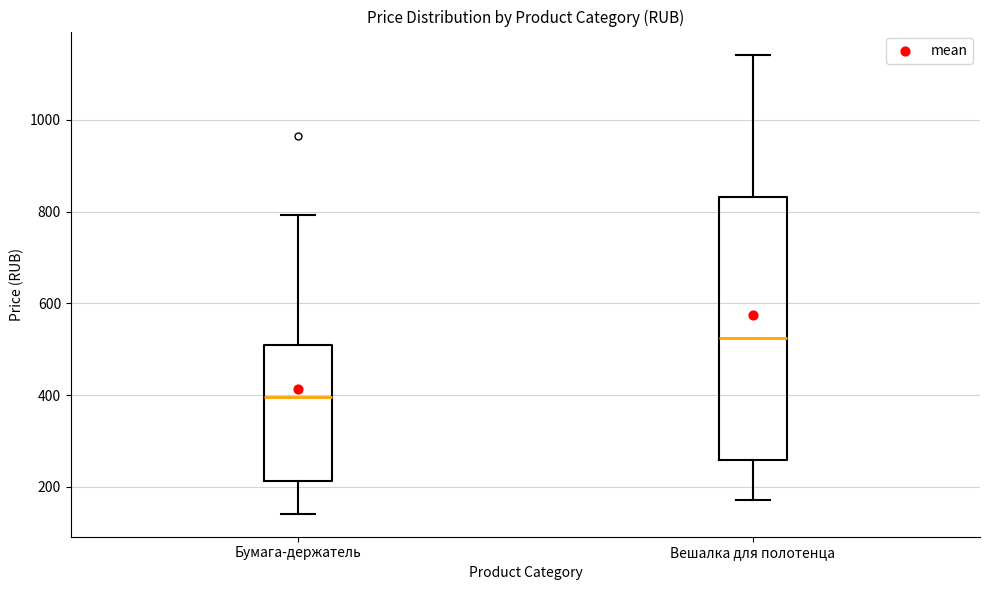

Comparing the boxes themselves (not the whiskers), which one is the tallest?

Вешалка для полотенца